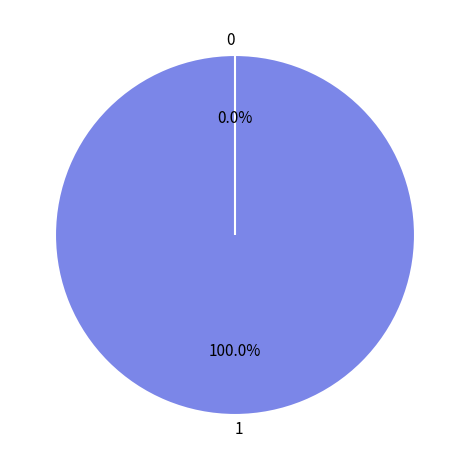

To the nearest percent, what is the combined percentage of 0 and 1?

100%